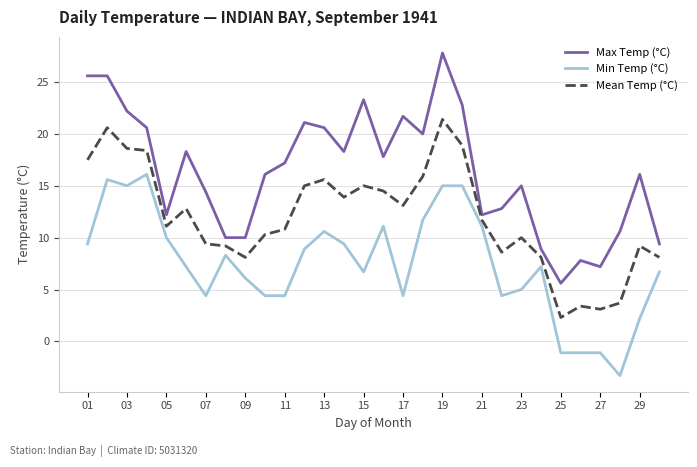

What is the difference between the maximum and minimum values in the Min Temp (°C) series?

19.4